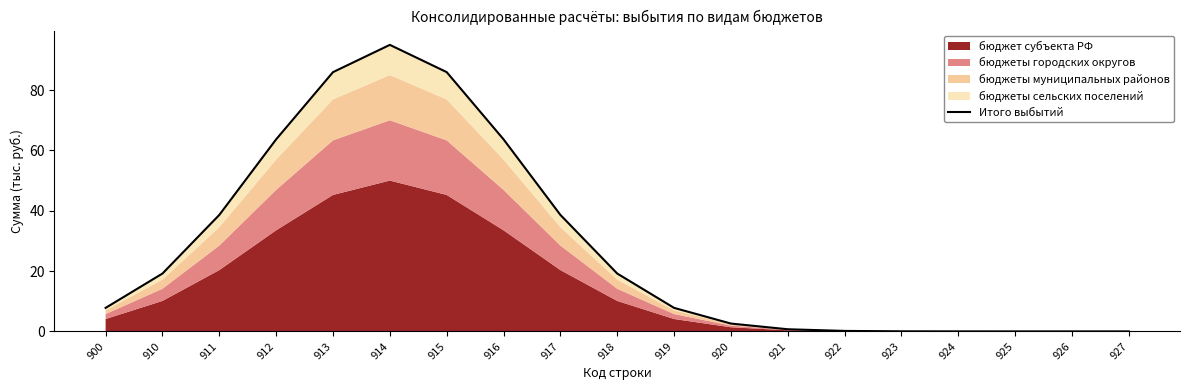

Reading left to right, list all the values displayed in this chart.

900=7.8	910=19.2	911=38.6	912=63.7	913=86.0	914=95.0	915=86.0	916=63.7	917=38.6	918=19.2	919=7.8	920=2.6	921=0.7	922=0.2	923=0.0	924=0.0	925=0.0	926=0.0	927=0.0